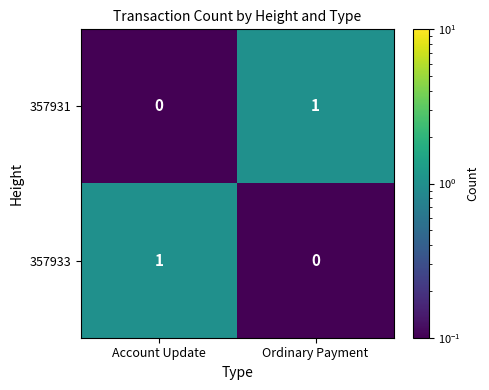

Is it true that 357931 equals 1 at Ordinary Payment?

True